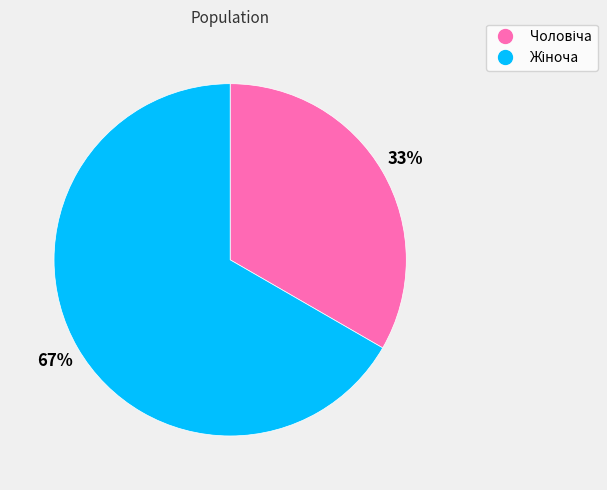

Does any single category account for the majority?

Yes